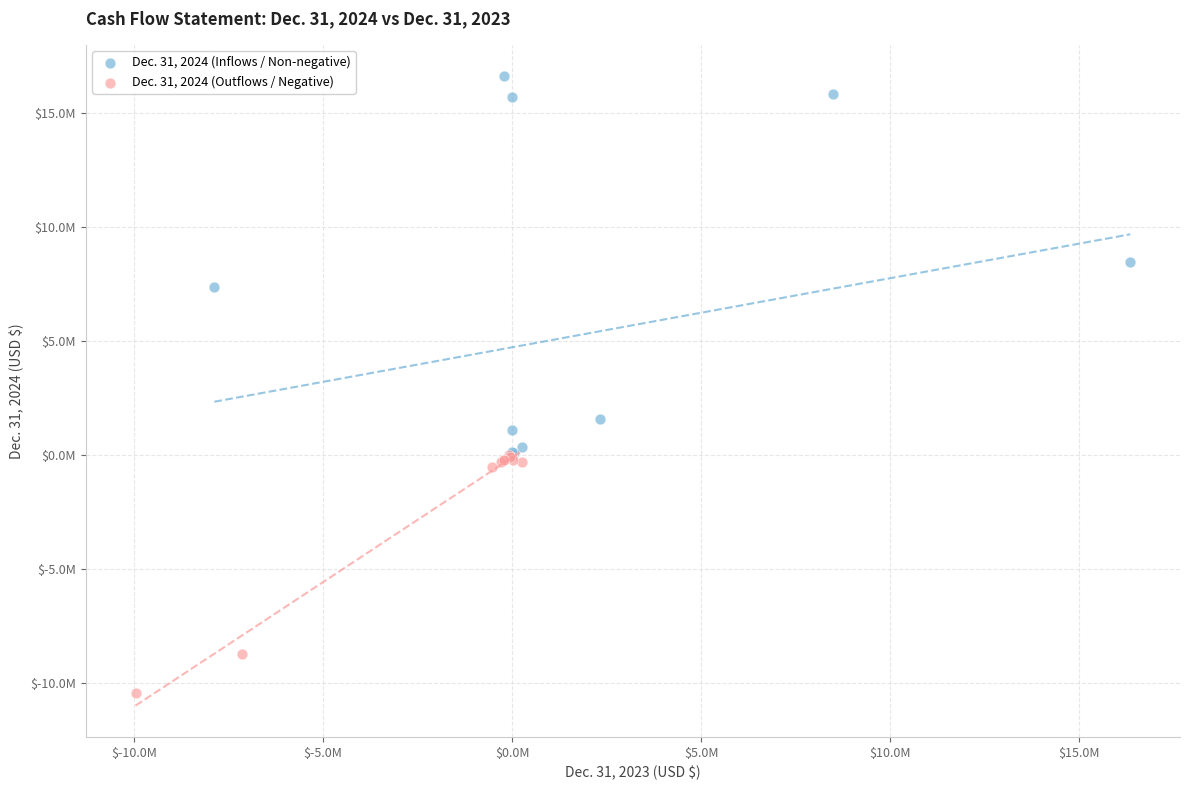

What are all the series names shown in the legend?

Dec. 31, 2024 (Inflows / Non-negative), Dec. 31, 2024 (Outflows / Negative)